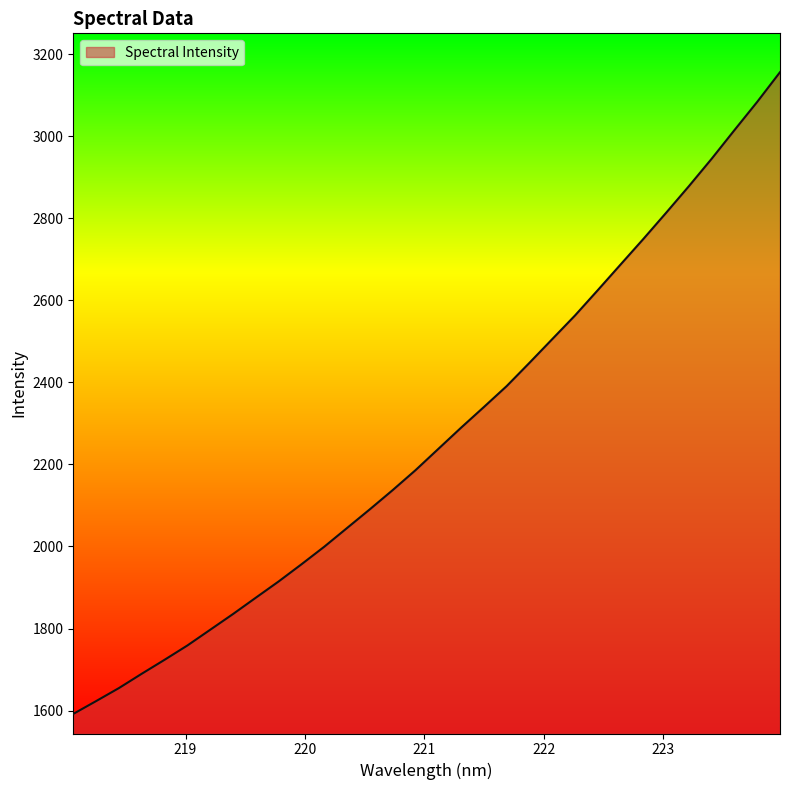

What is the difference between the maximum and minimum values?

1564.1